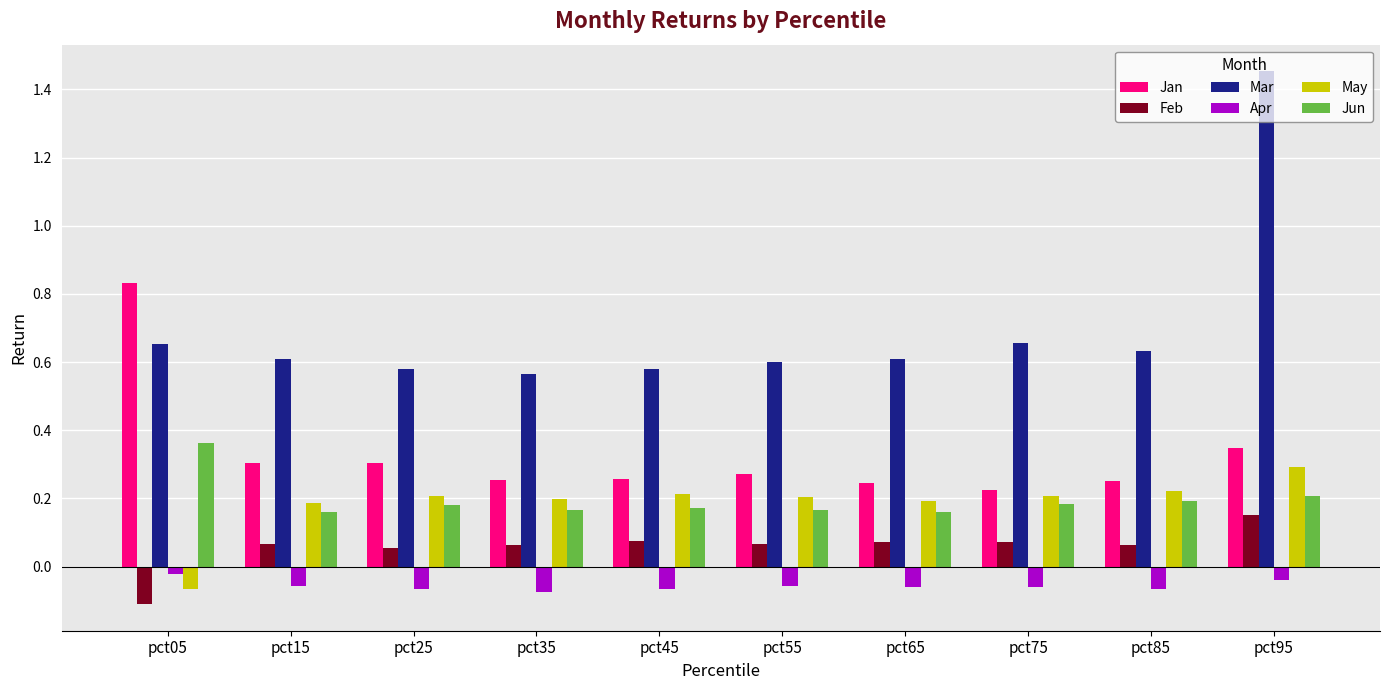

Which series changed the most between pct25 and pct95?

Mar